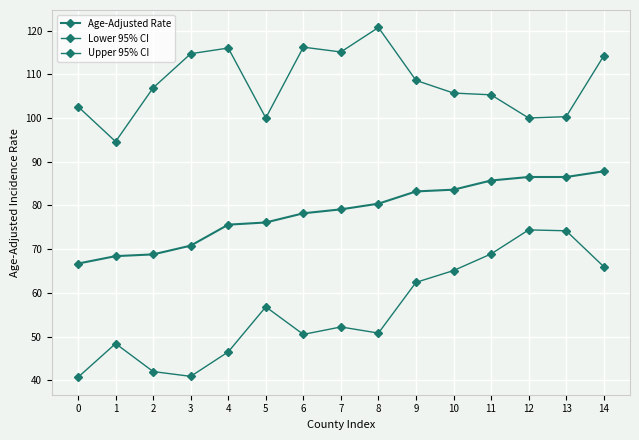

Count the number of categories in the chart.

15